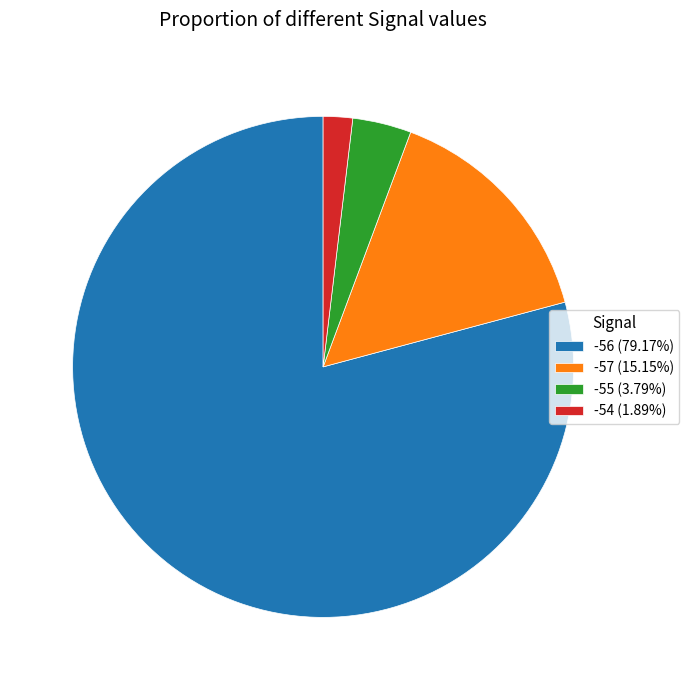

How many slices are in this pie chart?

4